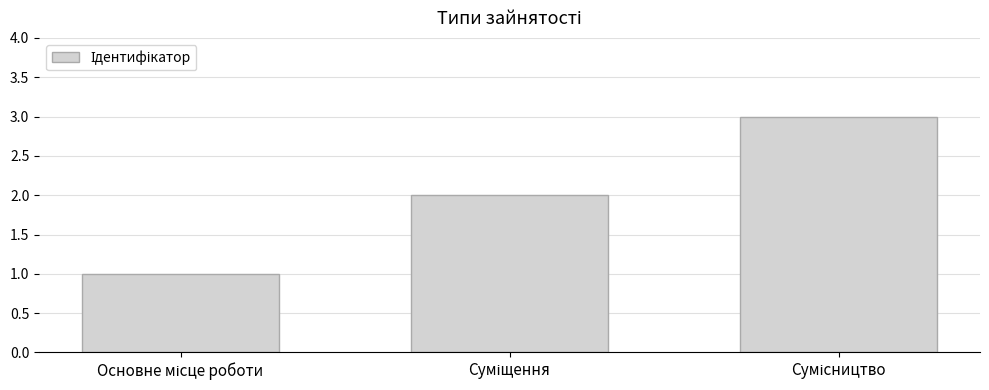

What is the maximum value shown in the chart?

3